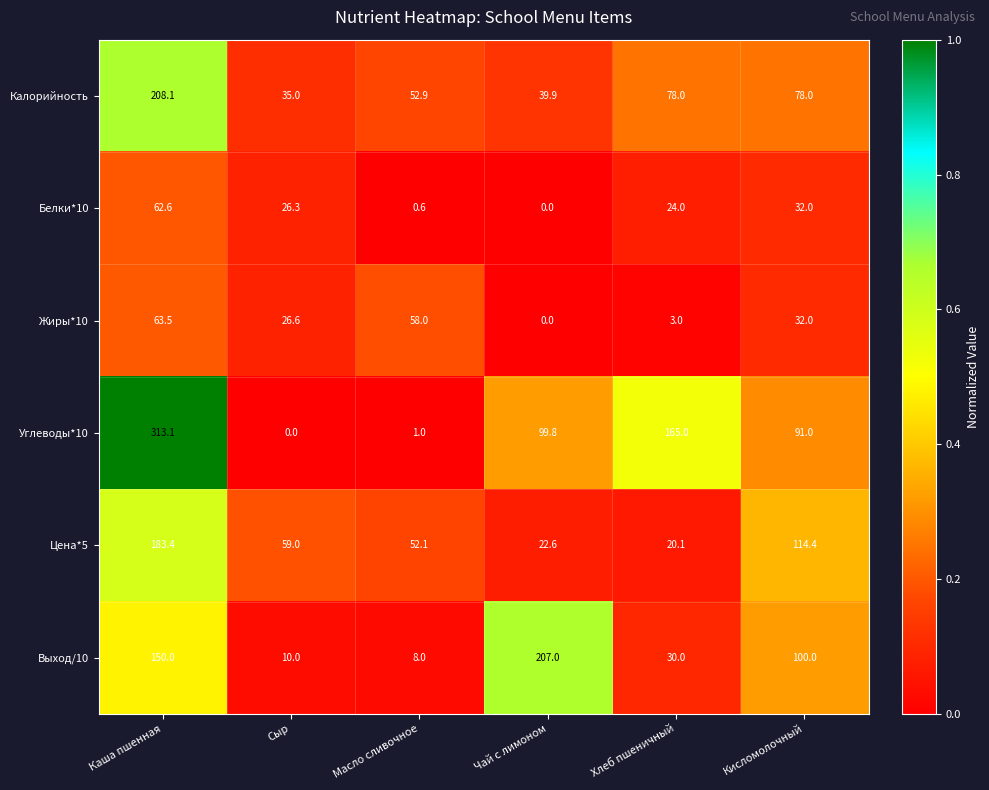

Count the number of data series in this chart.

6